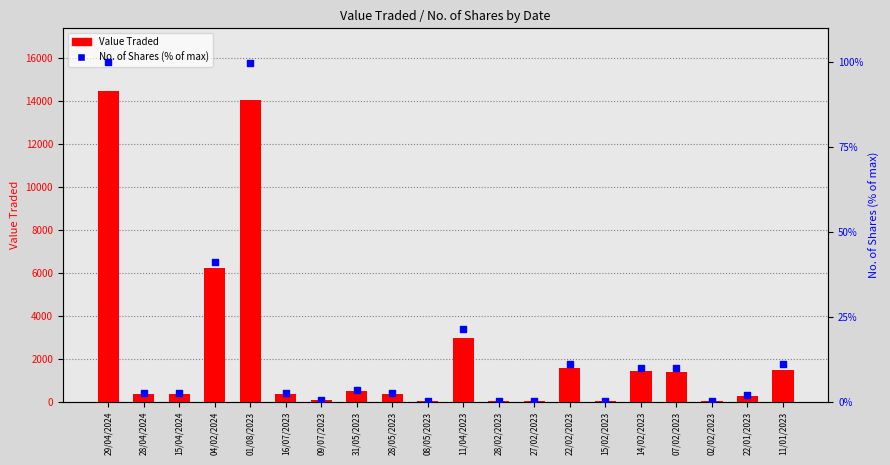

Which series has the largest Y range (max minus min)?

Value Traded